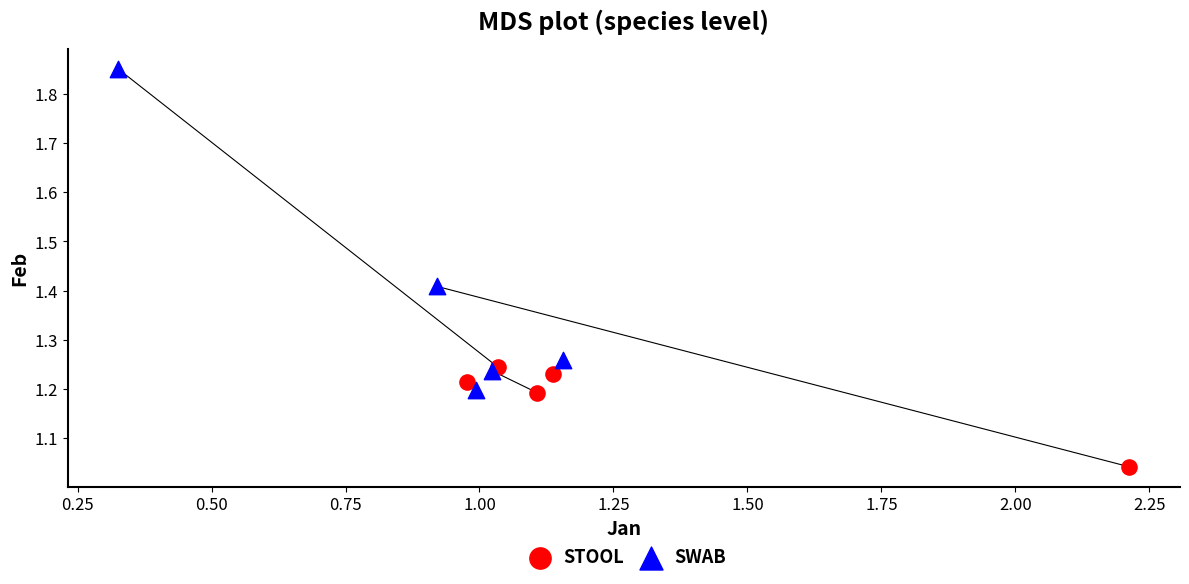

Which series has the largest Y range (max minus min)?

SWAB